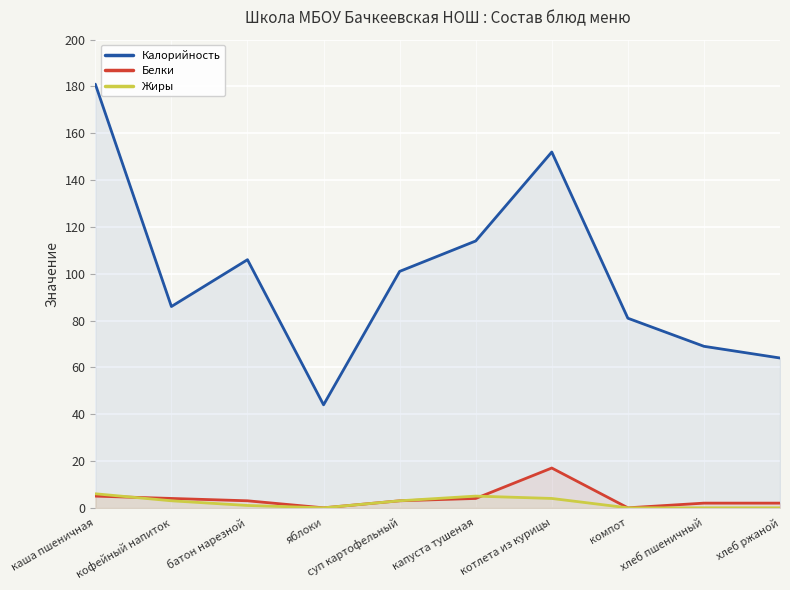

What is the highest value of the Калорийность series?

181